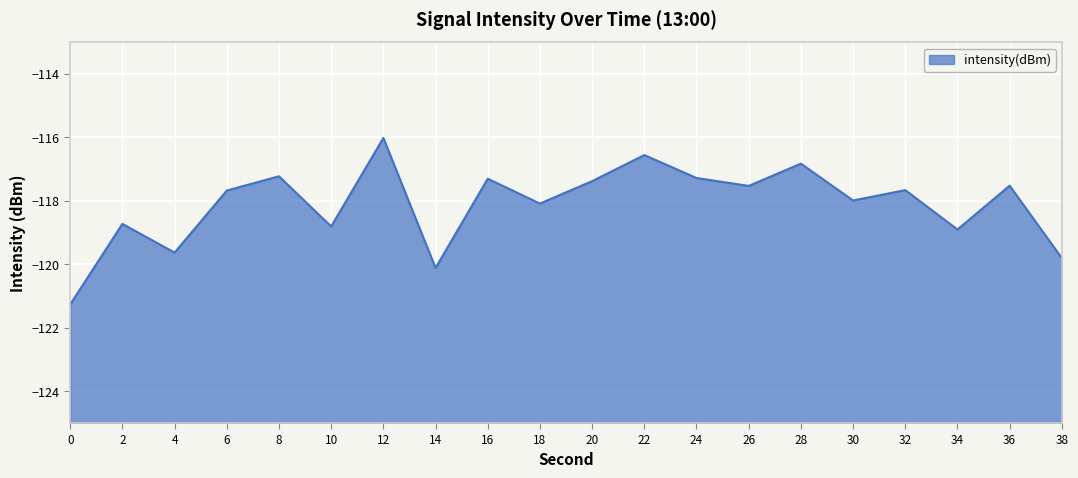

Reading right to left, what are all the values shown in this chart?

38=-119.8	36=-117.5	34=-118.9	32=-117.7	30=-118.0	28=-116.8	26=-117.5	24=-117.3	22=-116.6	20=-117.4	18=-118.1	16=-117.3	14=-120.1	12=-116.0	10=-118.8	8=-117.2	6=-117.7	4=-119.6	2=-118.7	0=-121.3